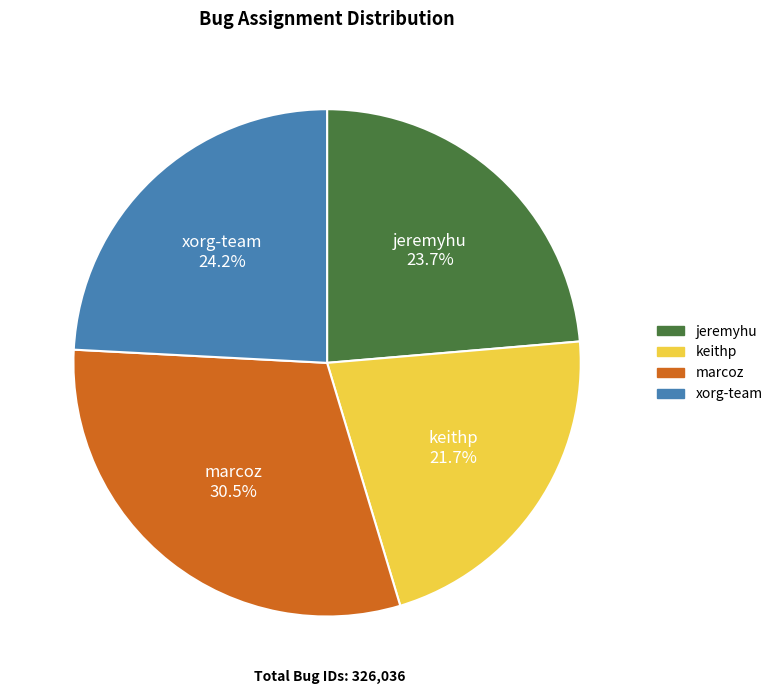

Is there a majority slice in this chart?

No